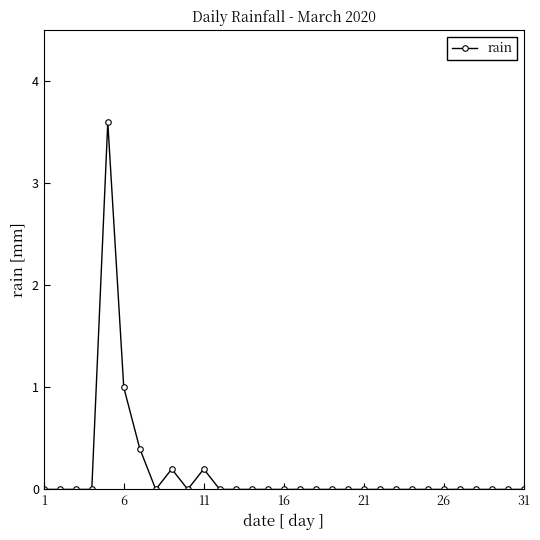

What is the greatest value displayed?

3.6